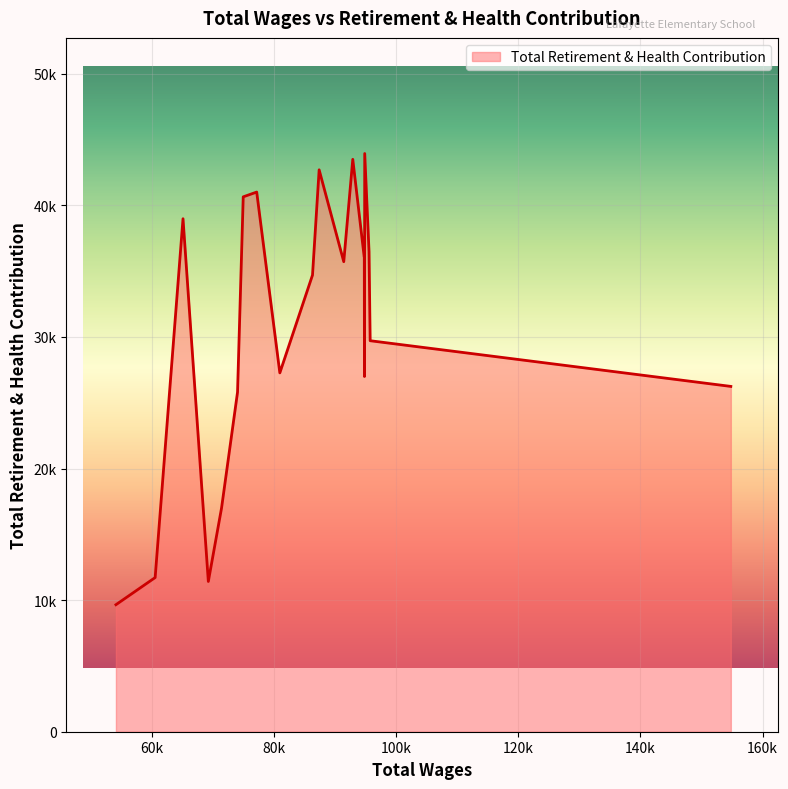

Reading left to right, transcribe all the data shown in this chart.

154803.0=26241	95729.0=29713	95545.0=36487	94838.0=43938	94793.0=26994	94770.0=36100	94748.0=36097	92883.0=43497	91404.0=35718	87374.0=42700	86286.0=34702	80934.0=27269	77147.0=41009	74939.0=40647	74007.0=25803	71388.0=16997	69224.0=11417	65077.0=38983	60514.0=11715	54092.0=9652